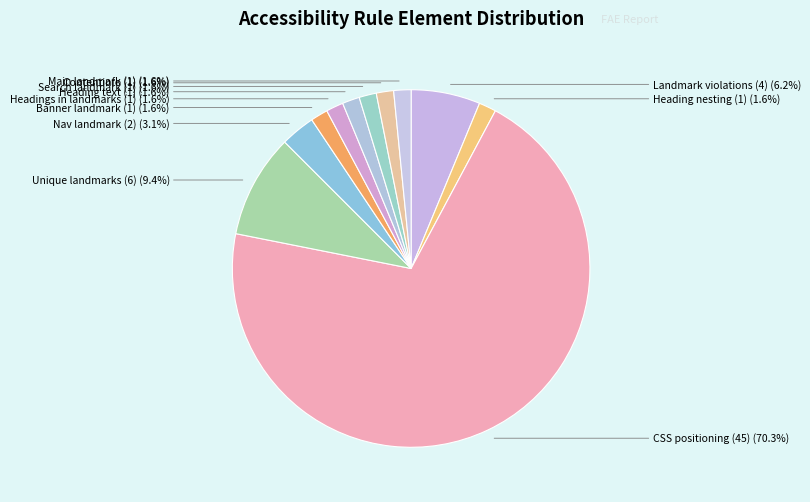

Between Landmark violations (4) and Heading text (1), which is larger?

Landmark violations (4)